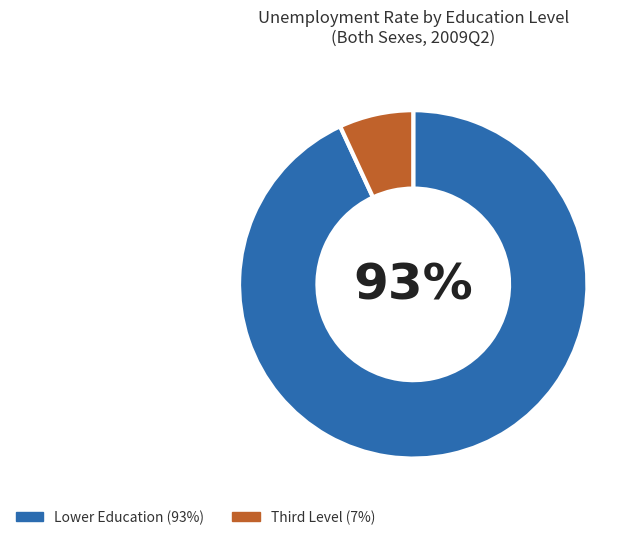

Is there a majority slice in this chart?

Yes